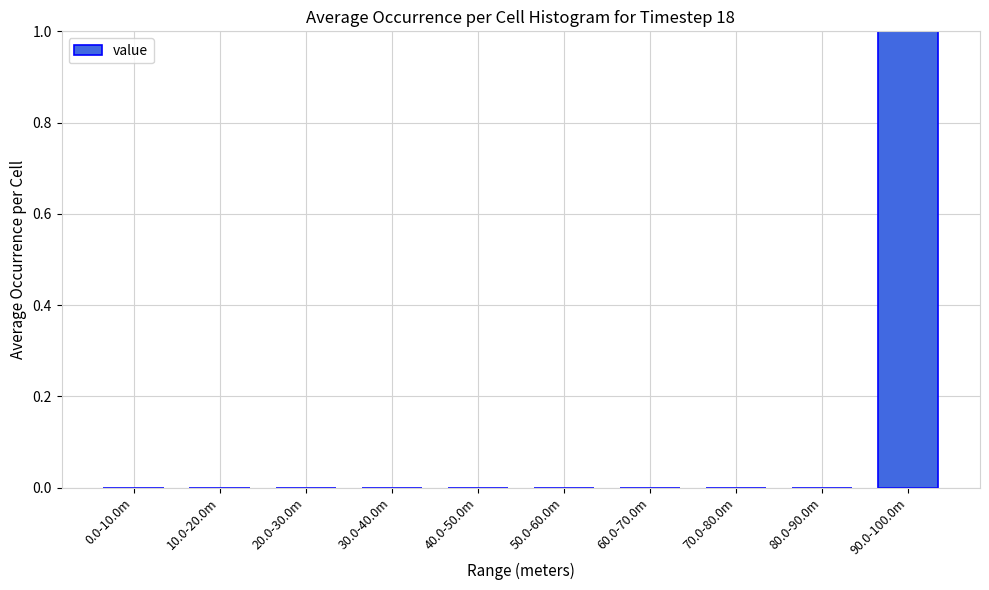

Reading left to right, list all the values displayed in this chart.

0.0-10.0m=0	10.0-20.0m=0	20.0-30.0m=0	30.0-40.0m=0	40.0-50.0m=0	50.0-60.0m=0	60.0-70.0m=0	70.0-80.0m=0	80.0-90.0m=0	90.0-100.0m=1